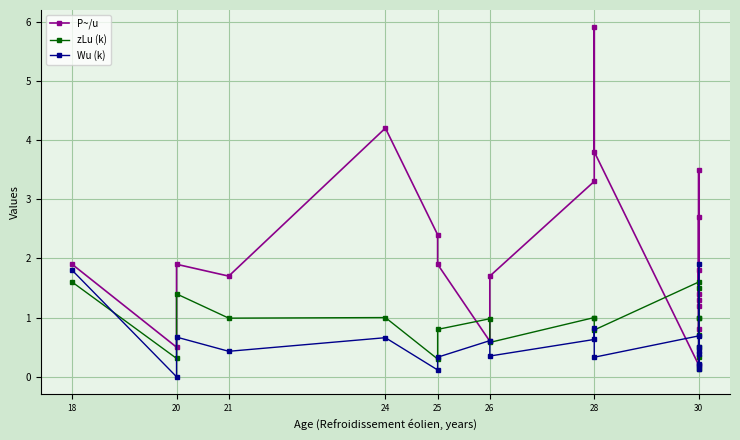

Which series ends up on top after the final intersection of Wu (k) and zLu (k)?

Wu (k)